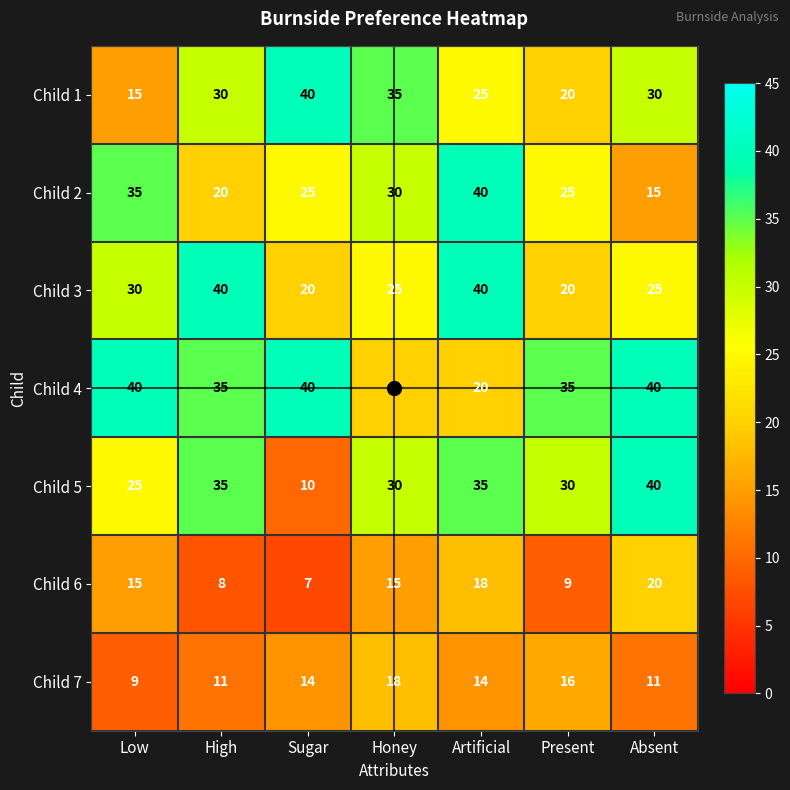

What is the spread (max minus min) of values at Present?

26